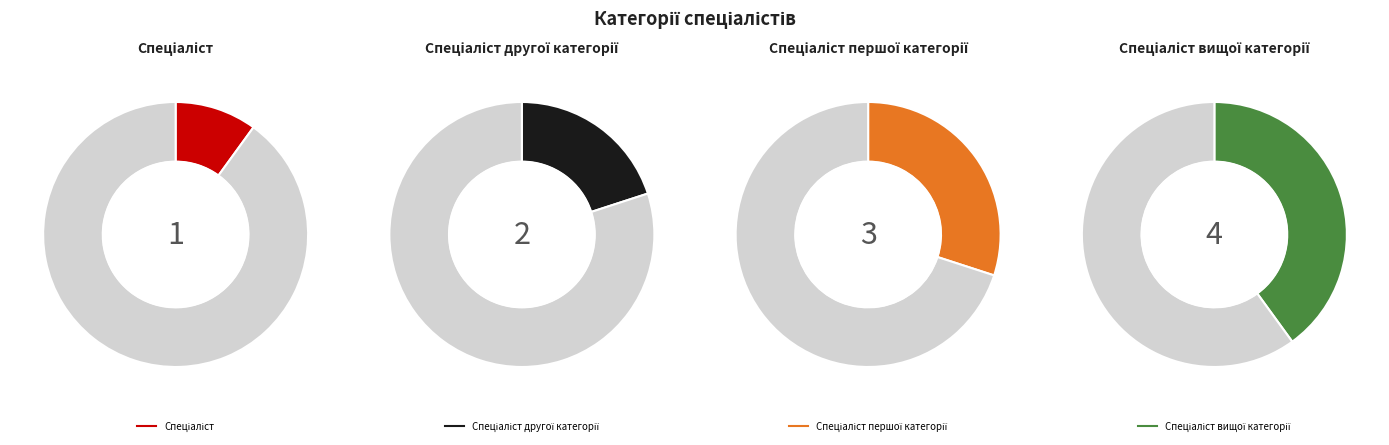

What is the change in value from Спеціаліст другої категорії to Спеціаліст першої категорії?

+1